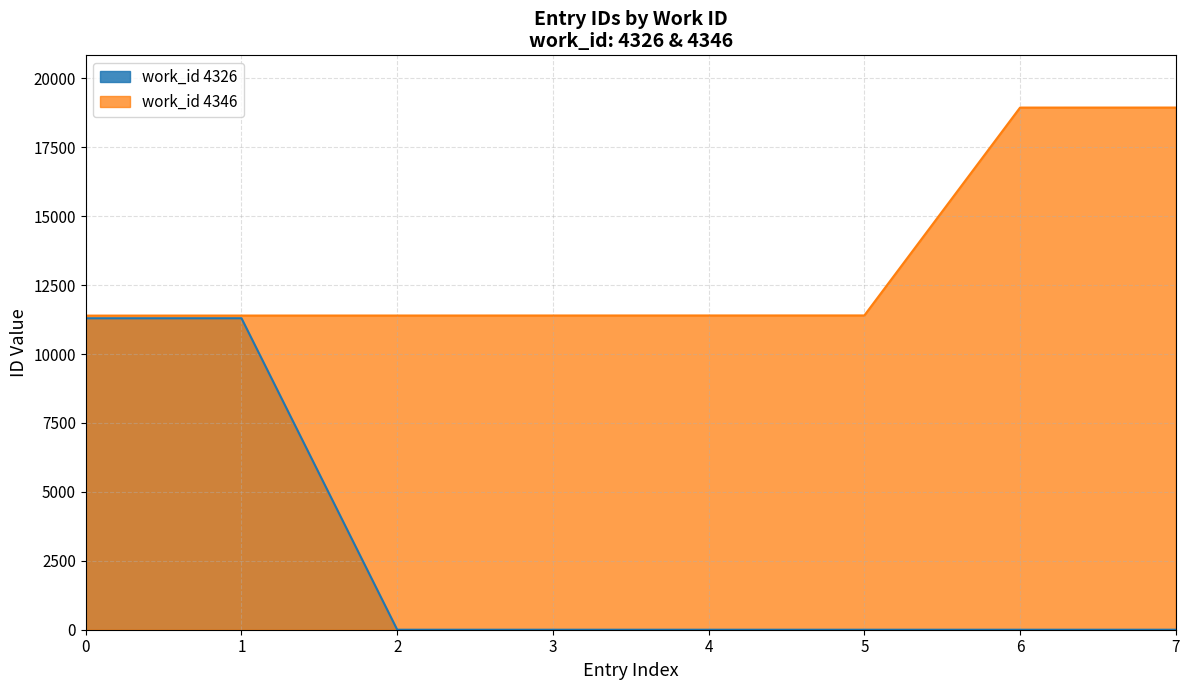

Which series has the widest spread of values?

work_id 4326